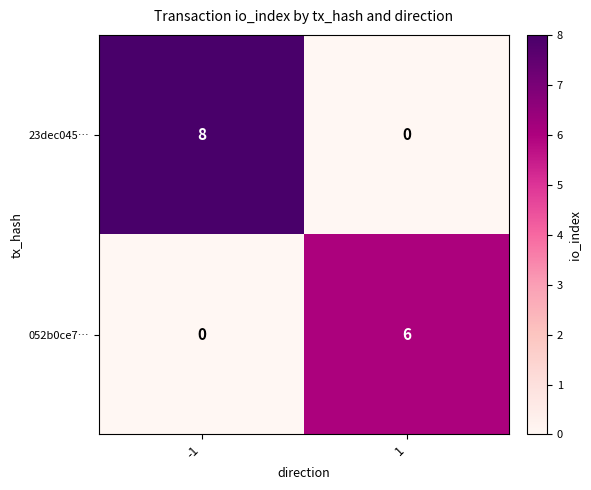

Is it true that 052b0ce7… equals 6 at 1?

True